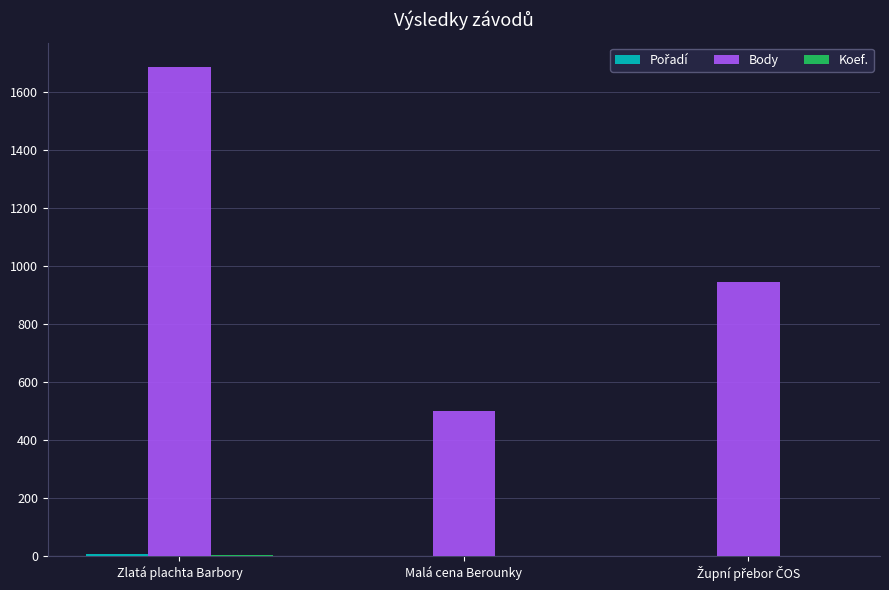

At which category is the sum across all series the highest?

Zlatá plachta Barbory